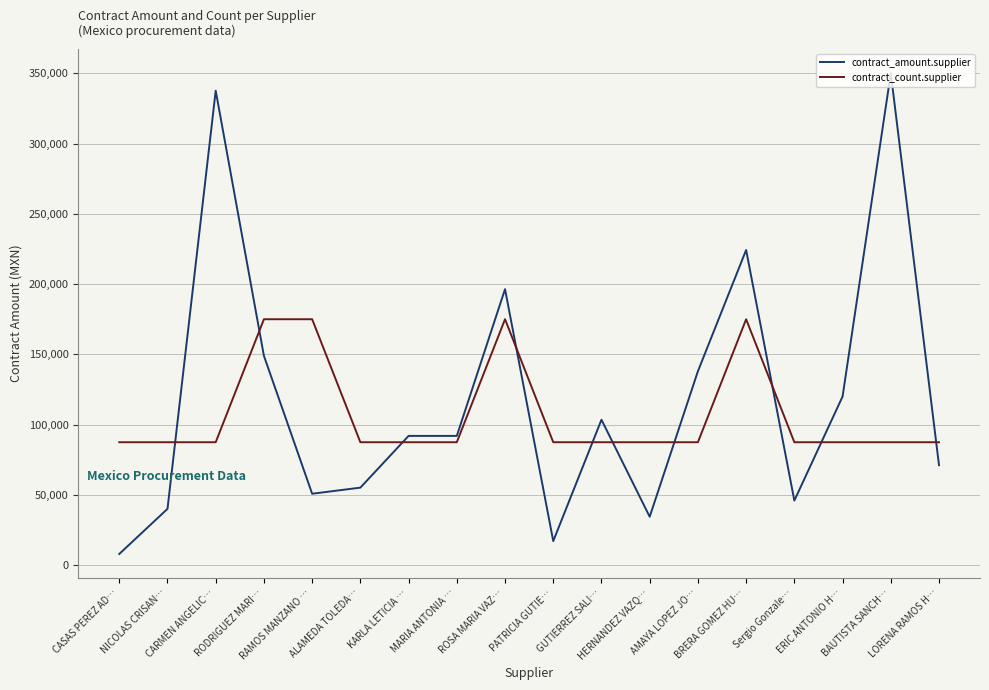

Which series has the largest range (max minus min)?

contract_amount.supplier